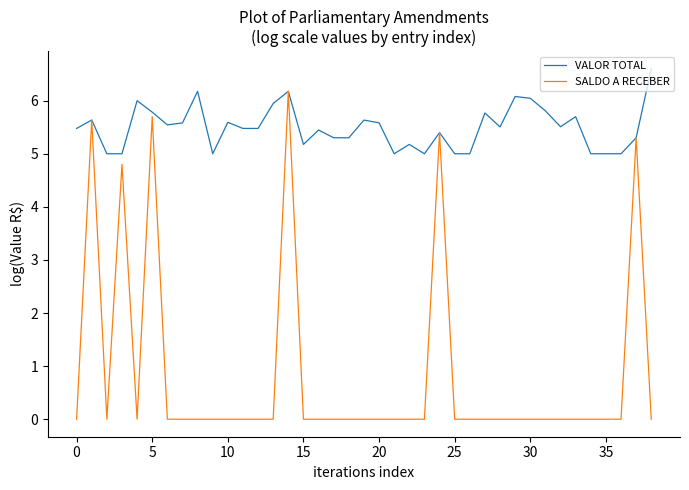

Which series has the largest range (max minus min)?

SALDO A RECEBER